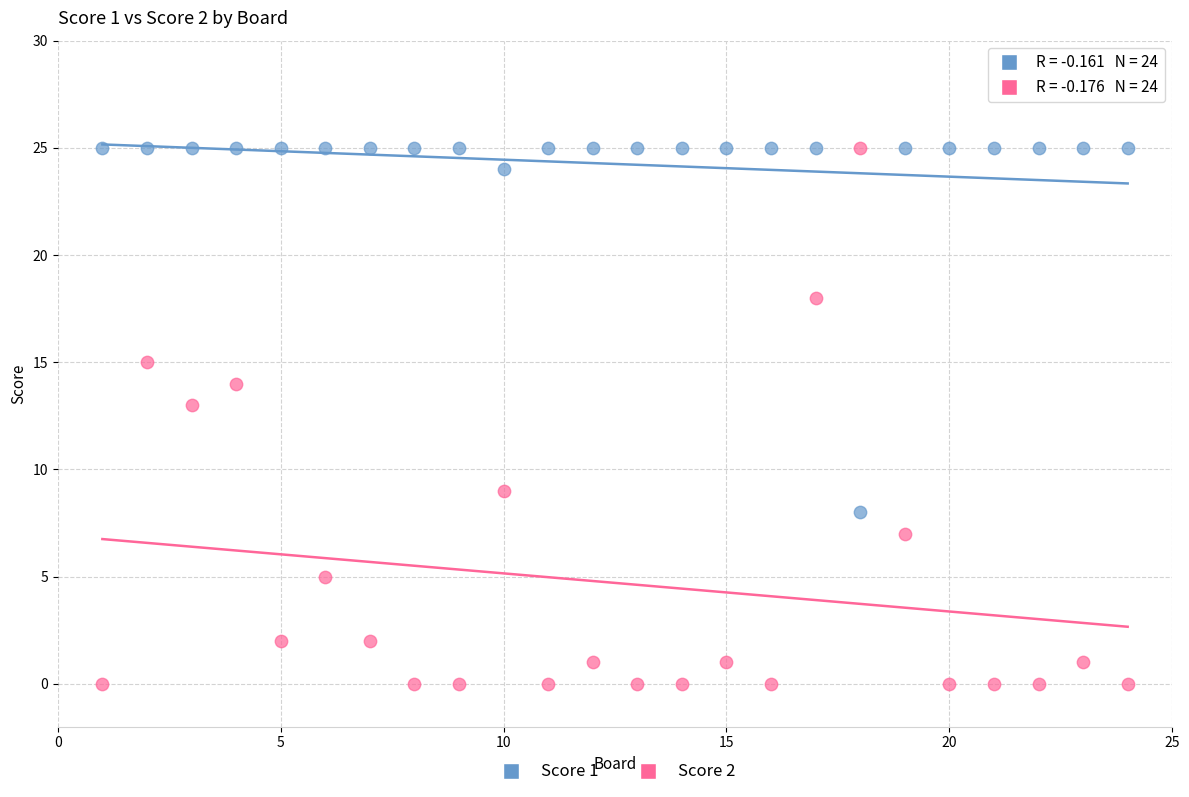

Which series reaches the minimum Y coordinate?

Score 2